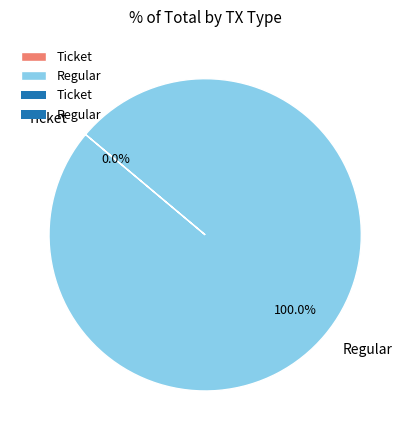

How many slices are in this pie chart?

2